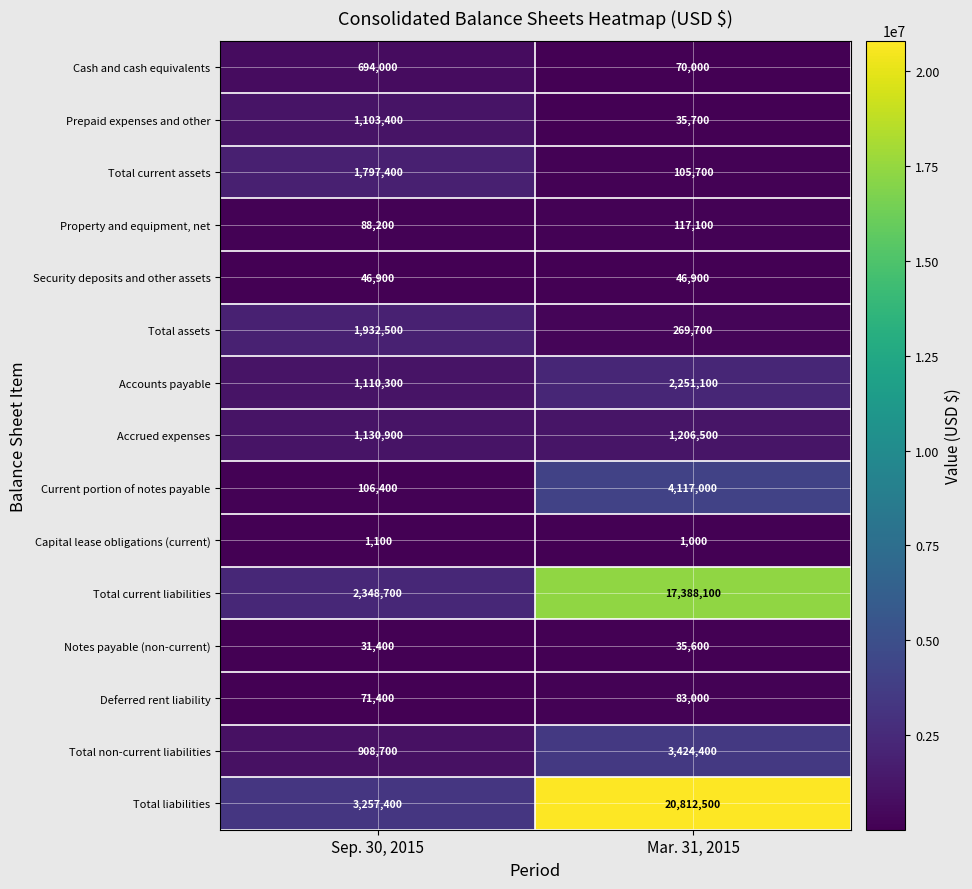

At how many categories does at least one series exceed 13670903?

1